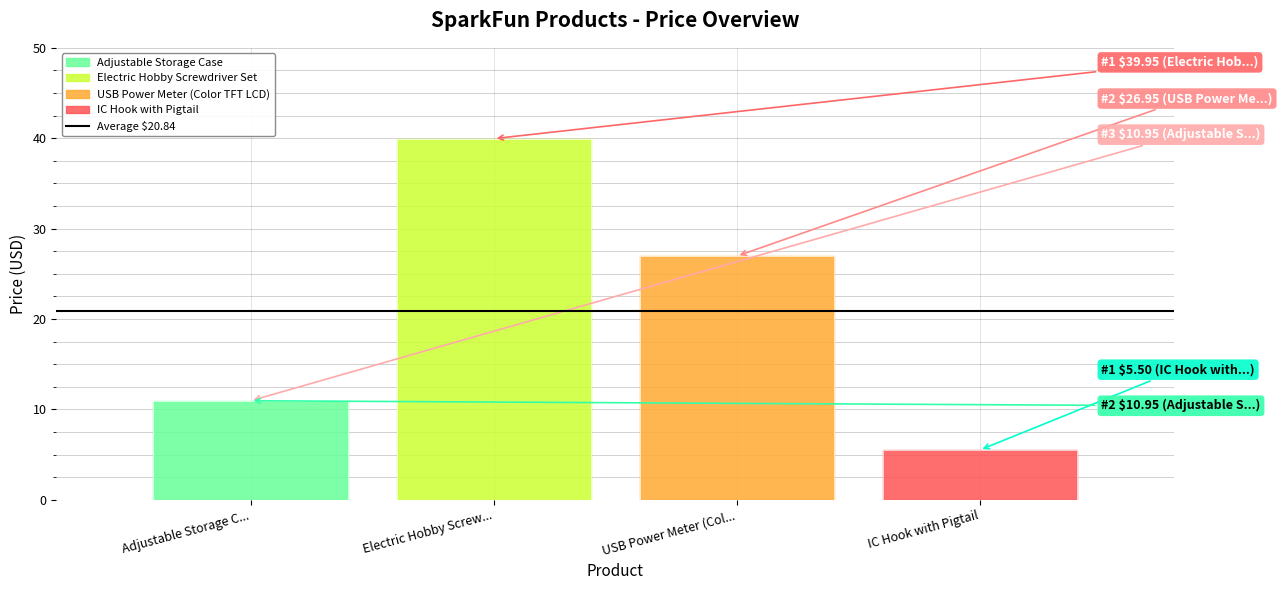

Read the value at USB Power Meter (Color TFT LCD).

26.9